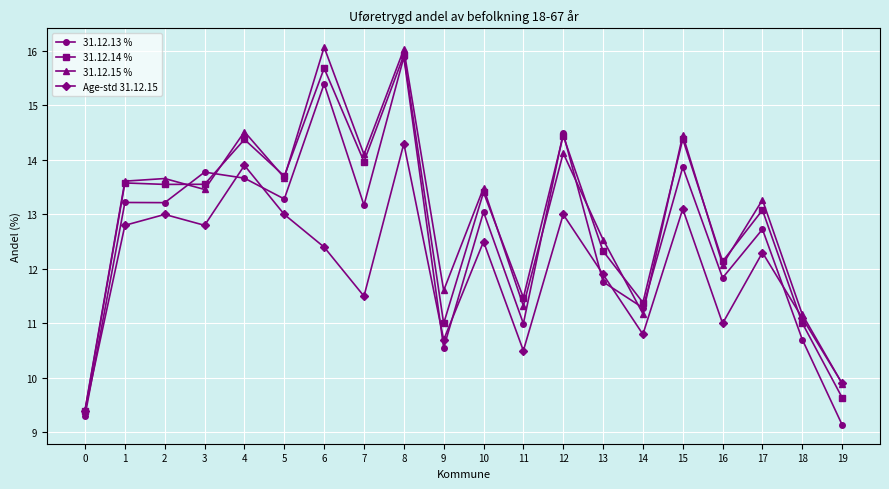

What are all the series names shown in the legend?

31.12.13 %, 31.12.14 %, 31.12.15 %, Age-std 31.12.15